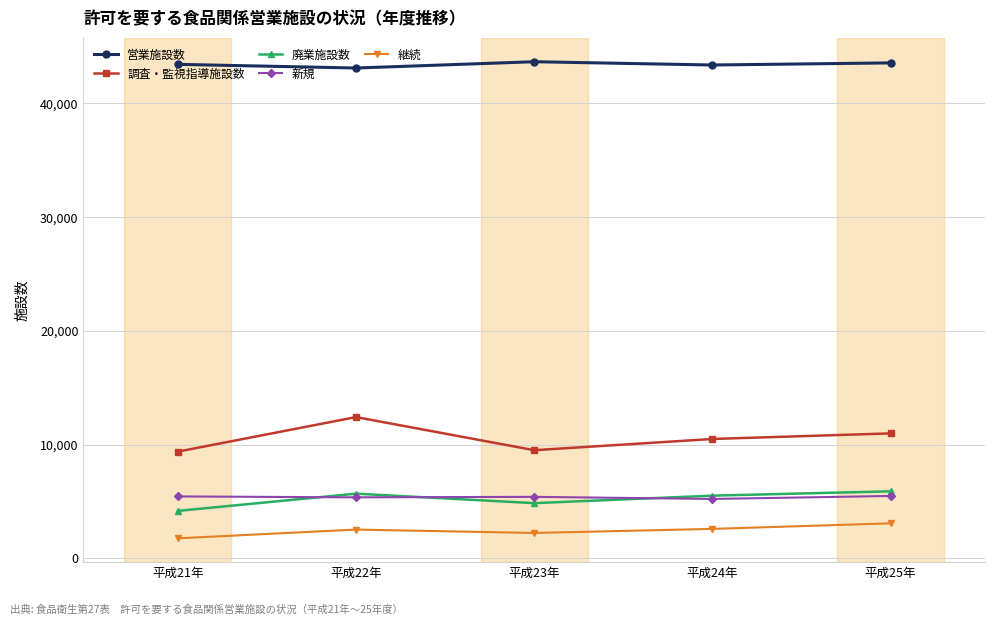

What is the total value across all series at 平成23年?

65685